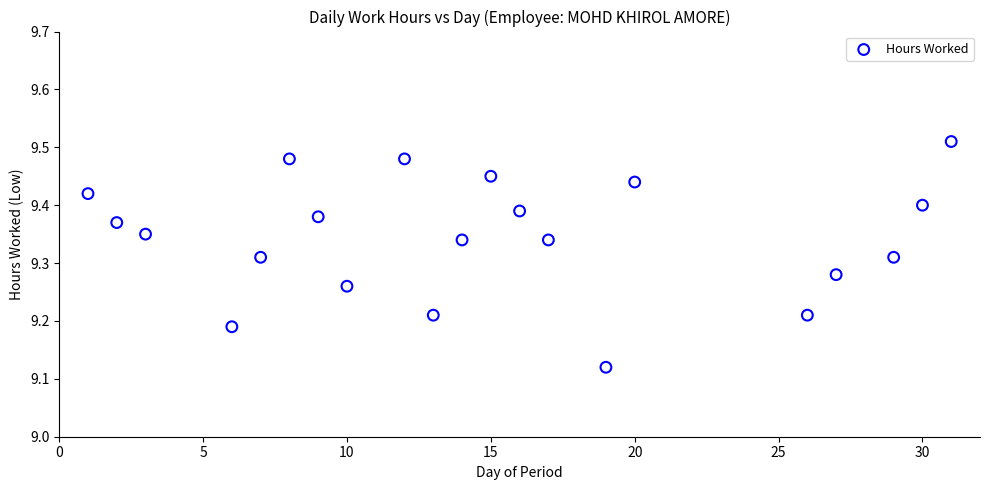

What is the range of X values (max minus min)?

30.0